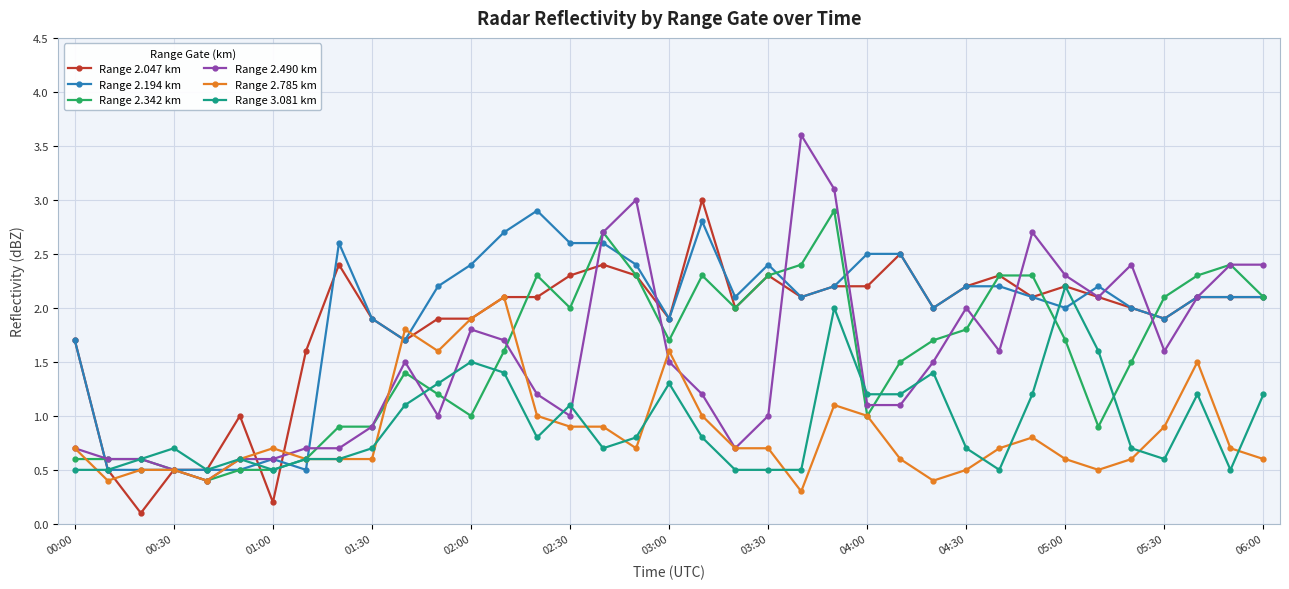

Does the chart display data point markers on the line(s)?

Yes